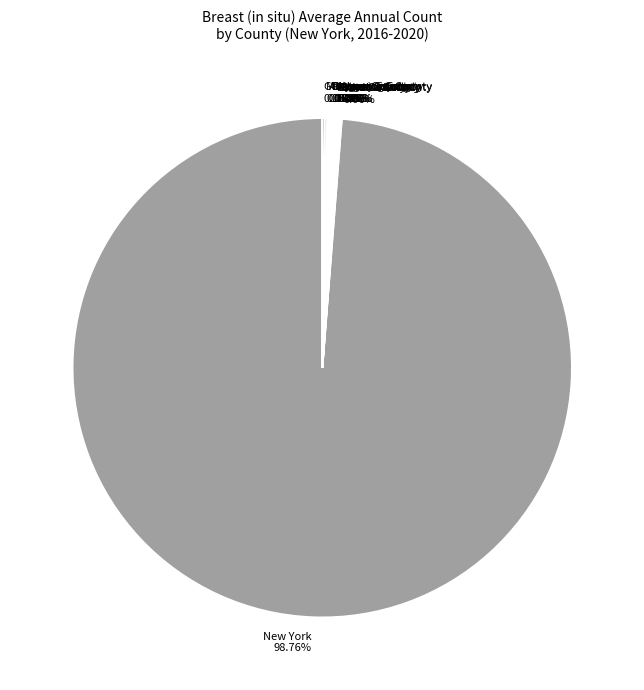

Which category has the biggest portion of the pie?

New York